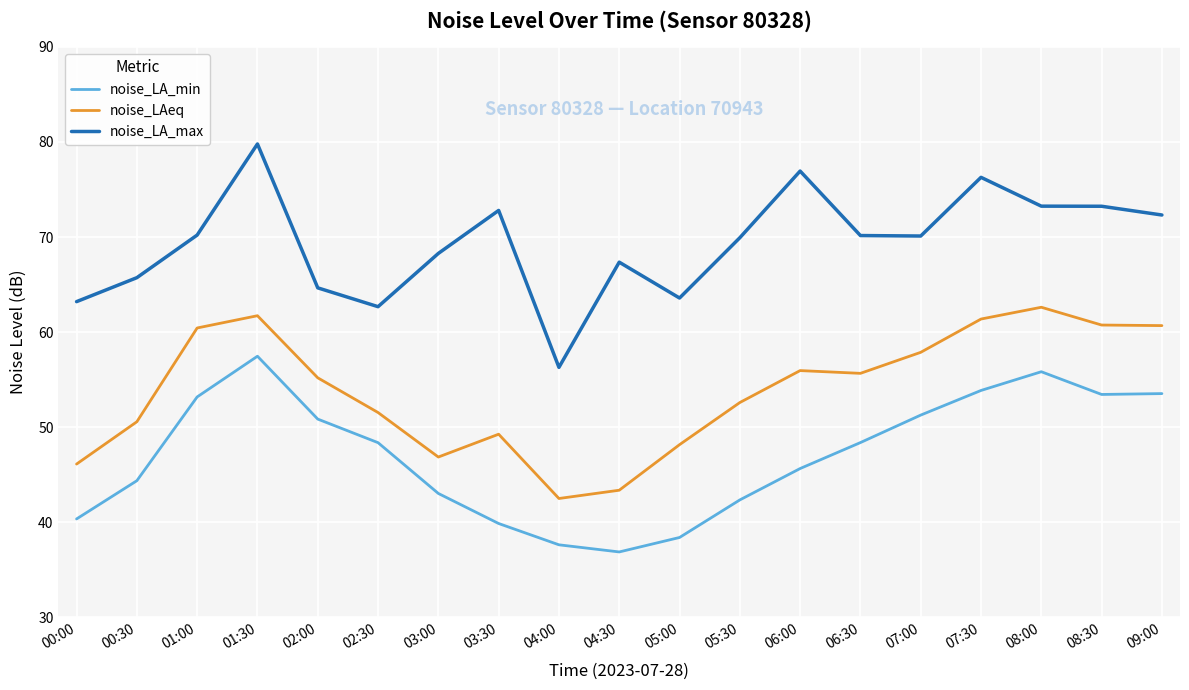

List the series in order of their peak value, highest first.

noise_LA_max, noise_LAeq, noise_LA_min